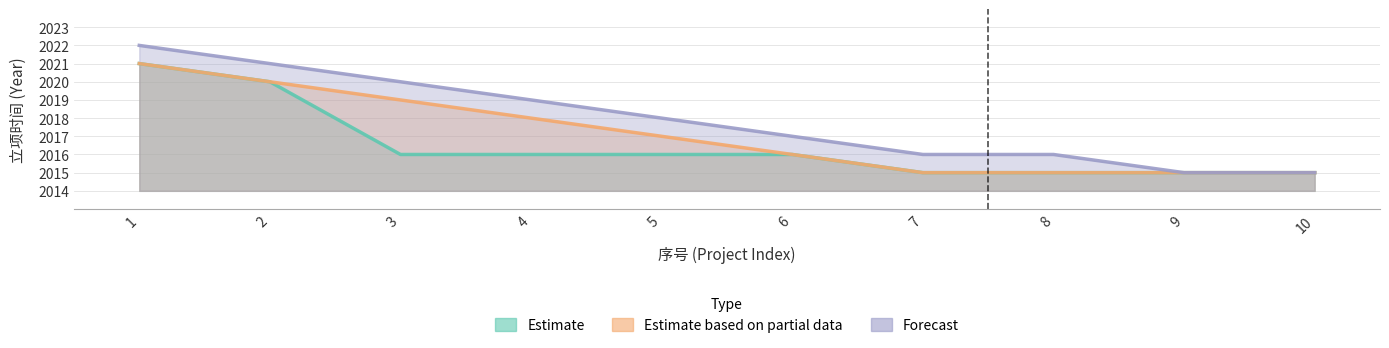

Which series has the largest total across all categories?

Forecast